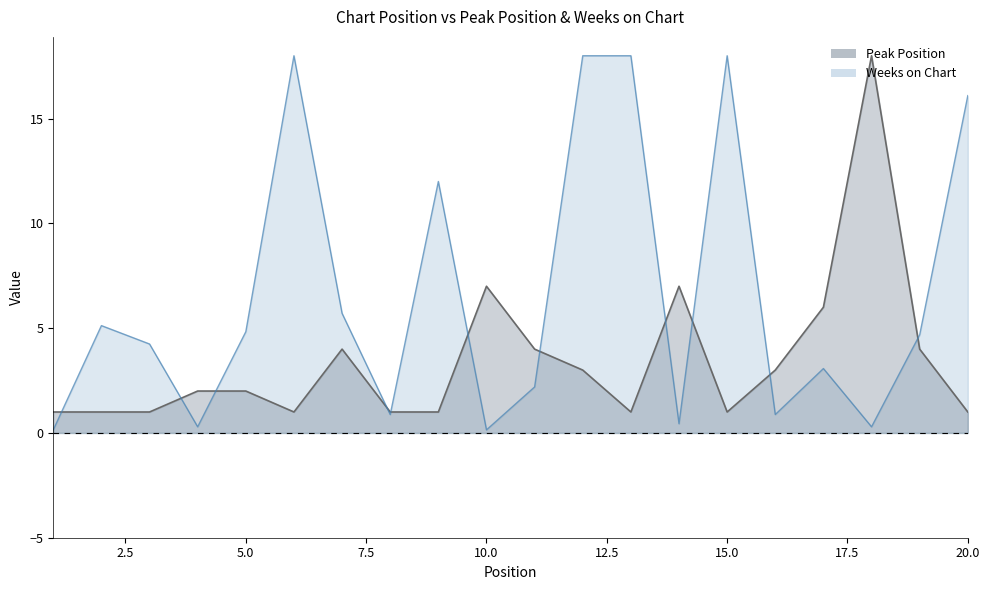

Which category has the highest value in the Weeks on Chart series?

6